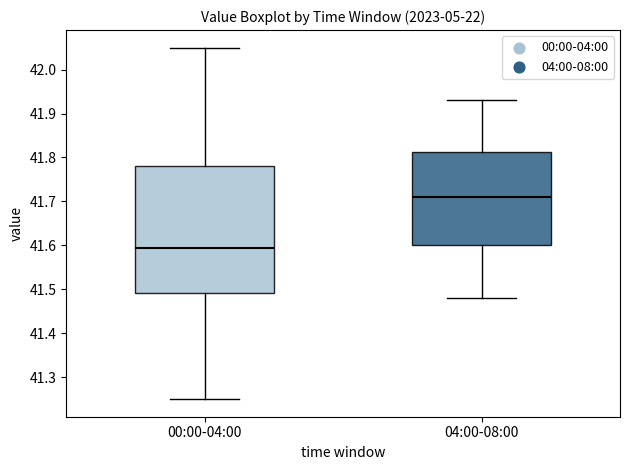

Reading left to right, transcribe this box plot: for each box, give where its median line is, the range the box spans, and where its two whiskers end, as read against the y-axis. The values are not printed on the chart, so give them approximately, as read against the axis.

00:00-04:00: median 41.60, box 41.49 to 41.78, whiskers 41.25 to 42.05
04:00-08:00: median 41.71, box 41.60 to 41.81, whiskers 41.48 to 41.93